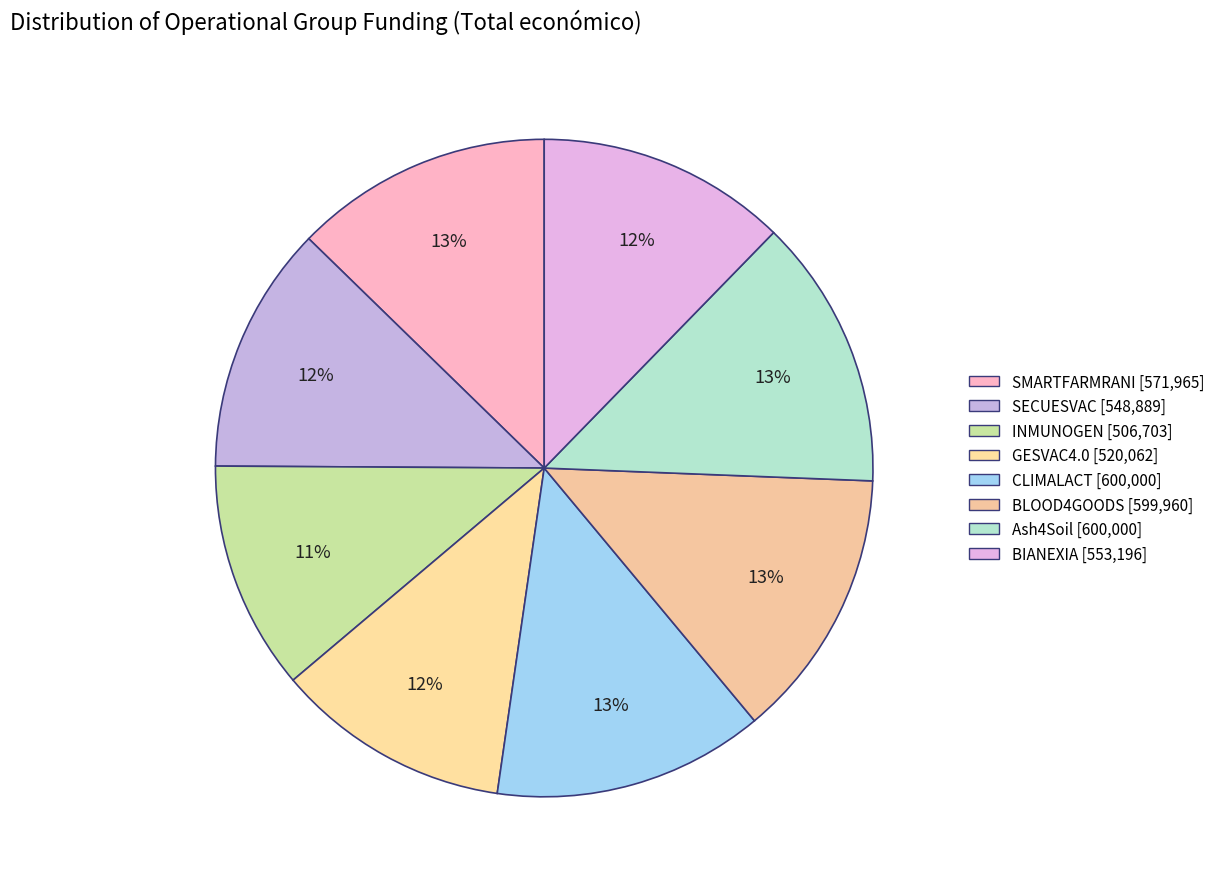

How many slices are in this pie chart?

8